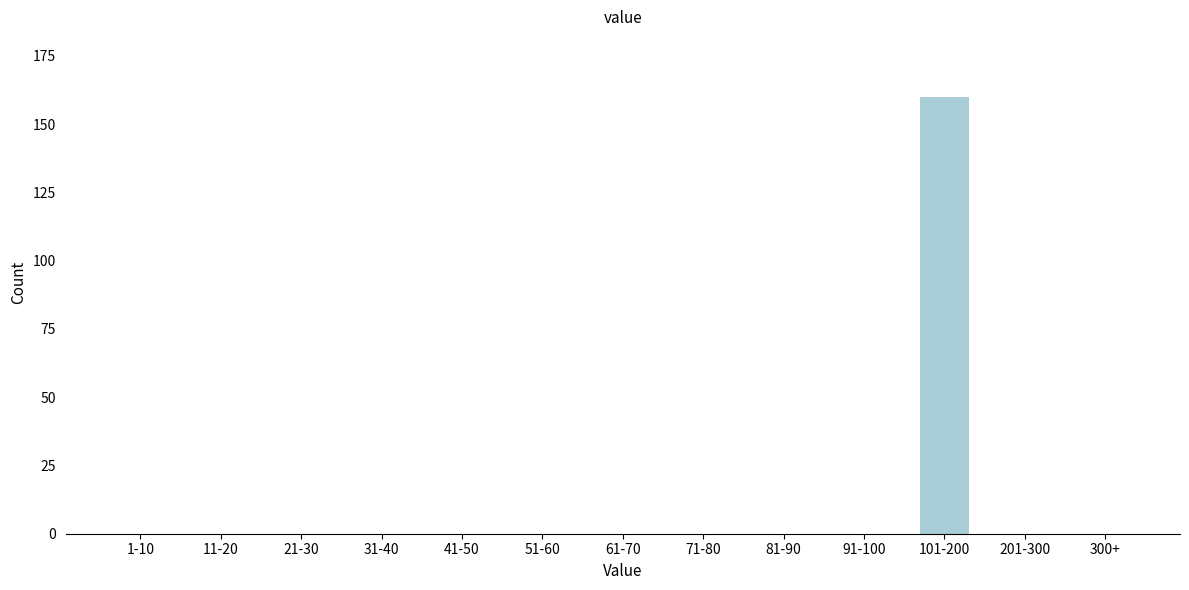

Reading right to left, what are all the values shown in this chart?

300+=0	201-300=0	101-200=160	91-100=0	81-90=0	71-80=0	61-70=0	51-60=0	41-50=0	31-40=0	21-30=0	11-20=0	1-10=0